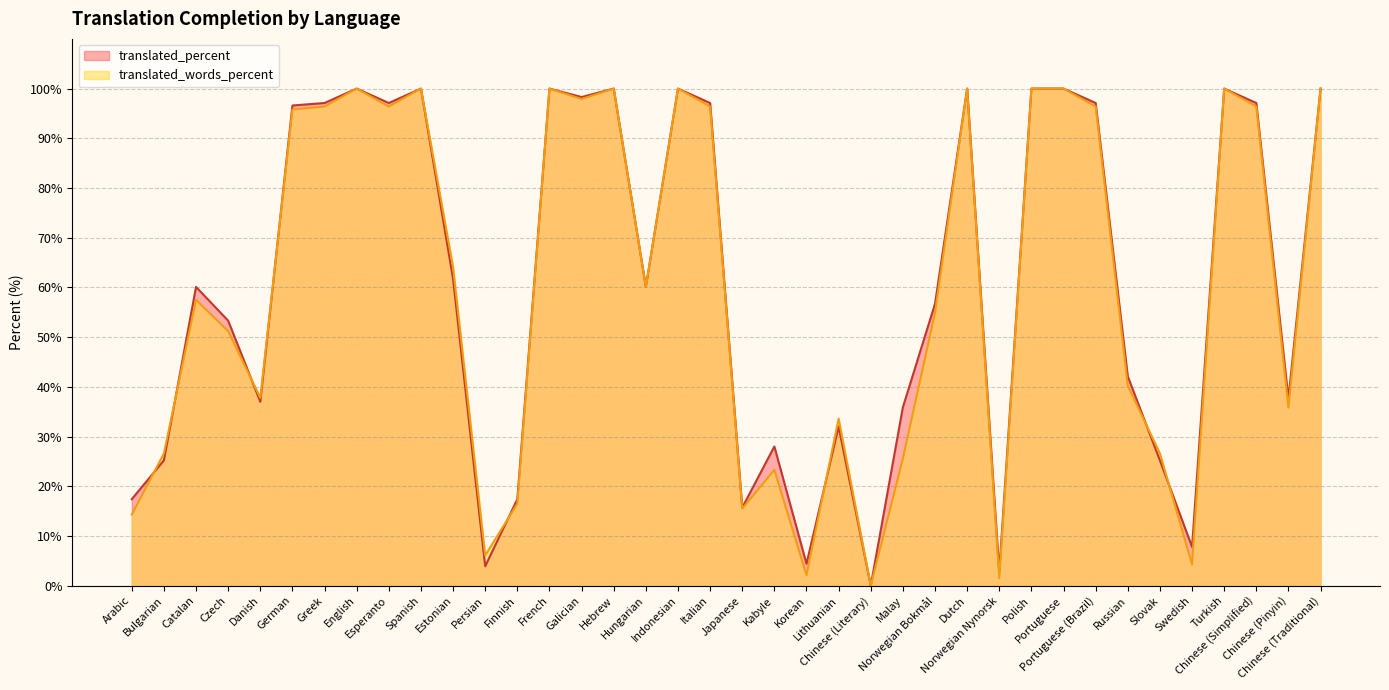

Rank the categories by translated_words_percent value from lowest to highest.

Chinese (Literary), Norwegian Nynorsk, Korean, Swedish, Persian, Arabic, Japanese, Finnish, Kabyle, Malay, Bulgarian, Slovak, Lithuanian, Chinese (Pinyin), Danish, Russian, Czech, Norwegian Bokmål, Catalan, Hungarian, Estonian, German, Greek, Esperanto, Italian, Portuguese (Brazil), Chinese (Simplified), Galician, English, Spanish, French, Hebrew, Indonesian, Dutch, Polish, Portuguese, Turkish, Chinese (Traditional)